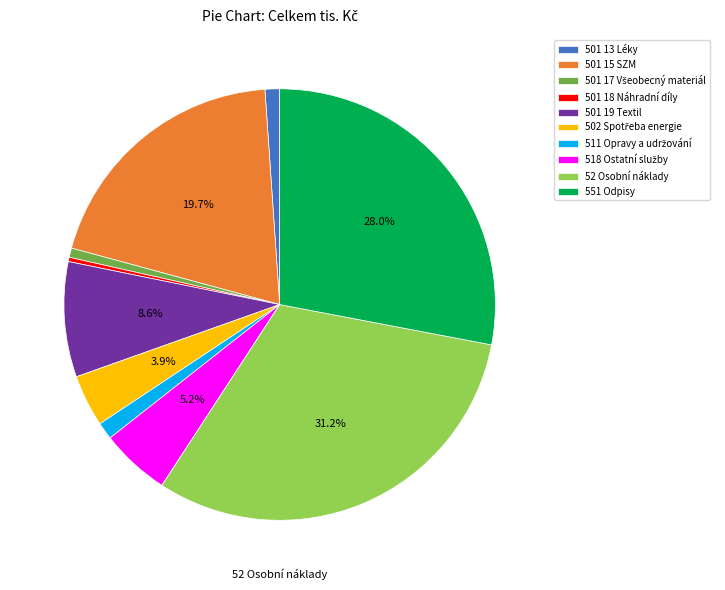

To the nearest percent, what is the difference between the largest and smallest slice percentages?

31%